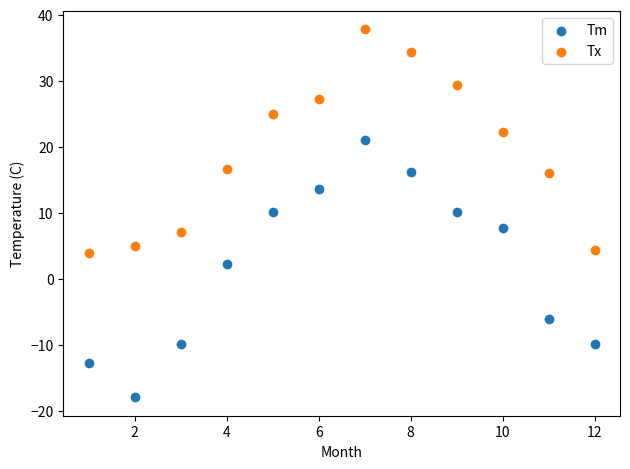

In the Tm series, what Y value is closest to 1?

2.3